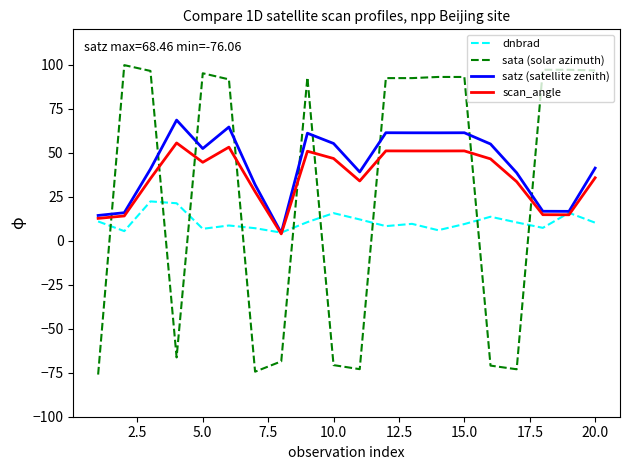

What is the minimum value shown in the chart?

-76.1